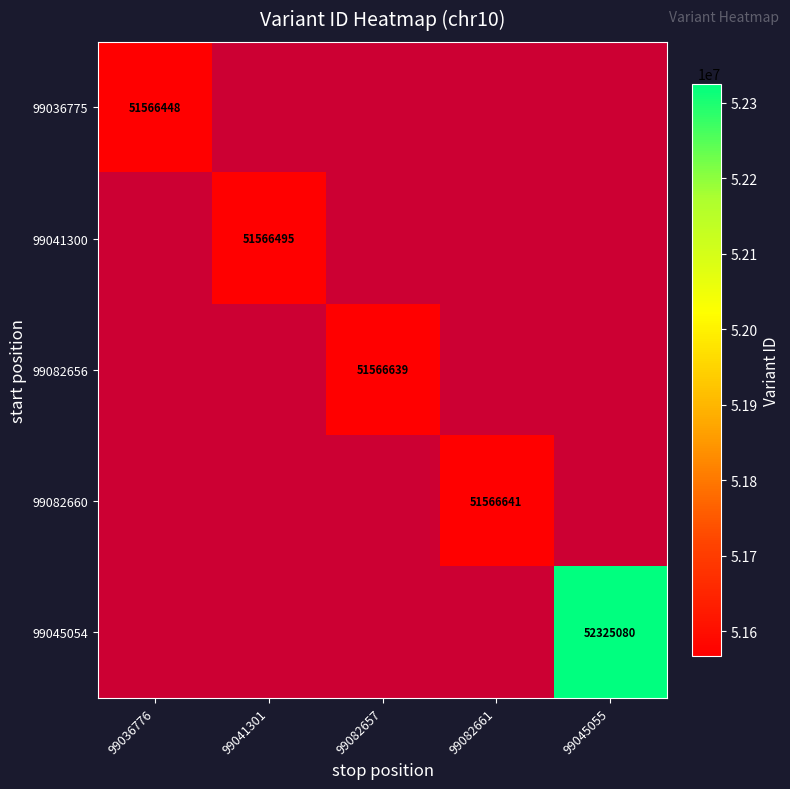

The 99036775 series shows 51566448 at 99036776. True or false?

True